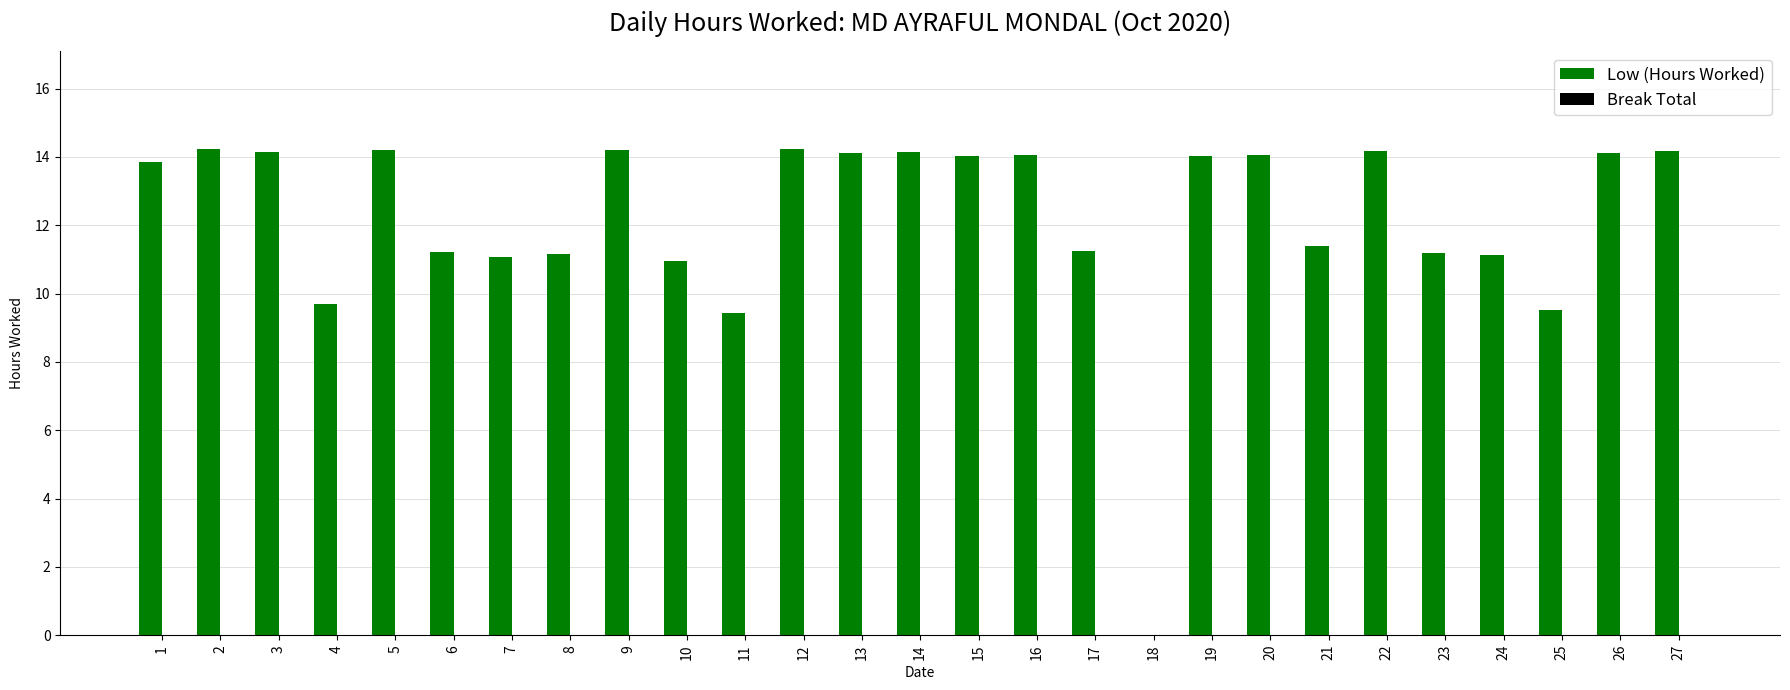

What is the ratio of the value at 4 to the value at 2?

0.7